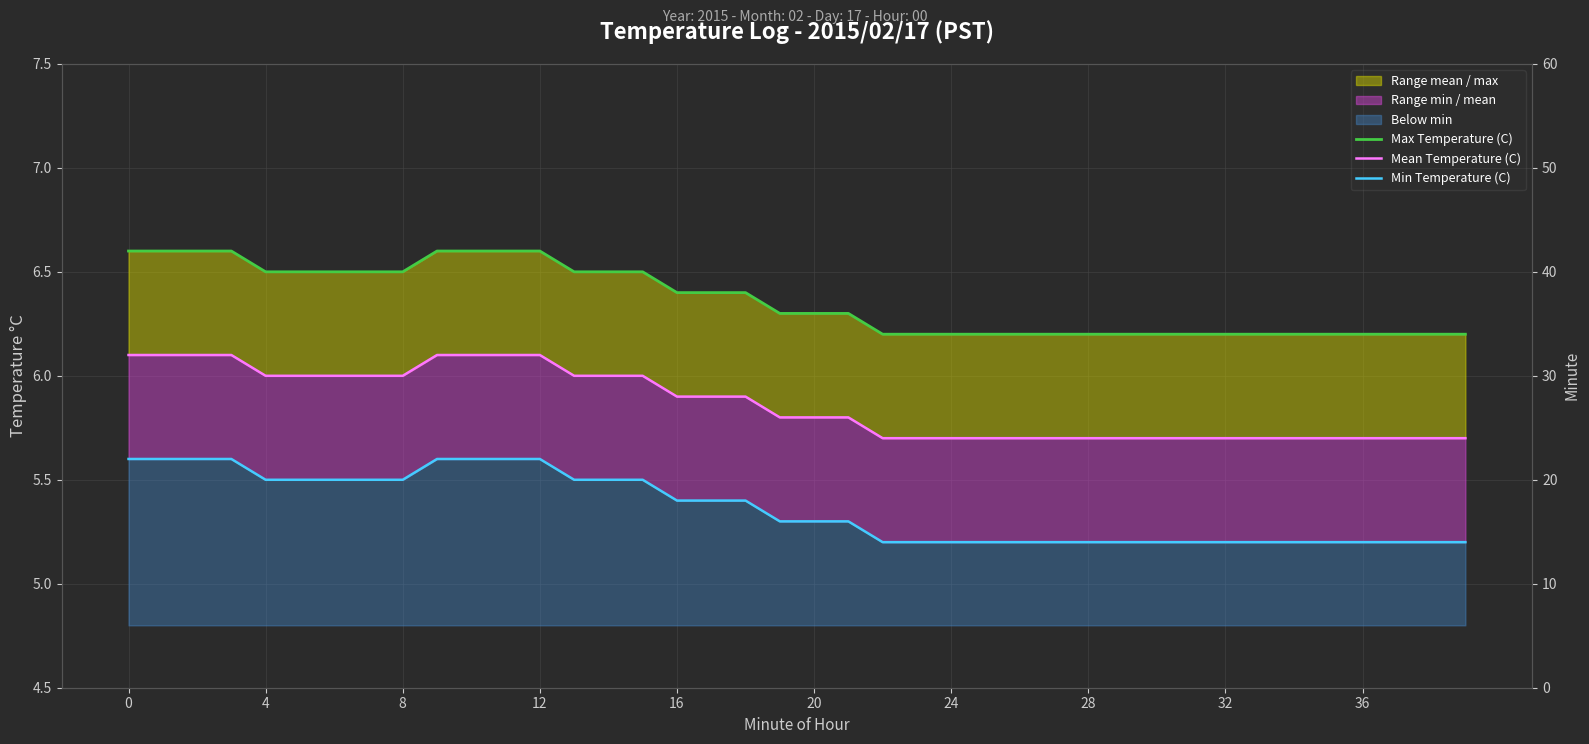

True or false: Min Temperature (C) has more than 0 interior local peaks.

False